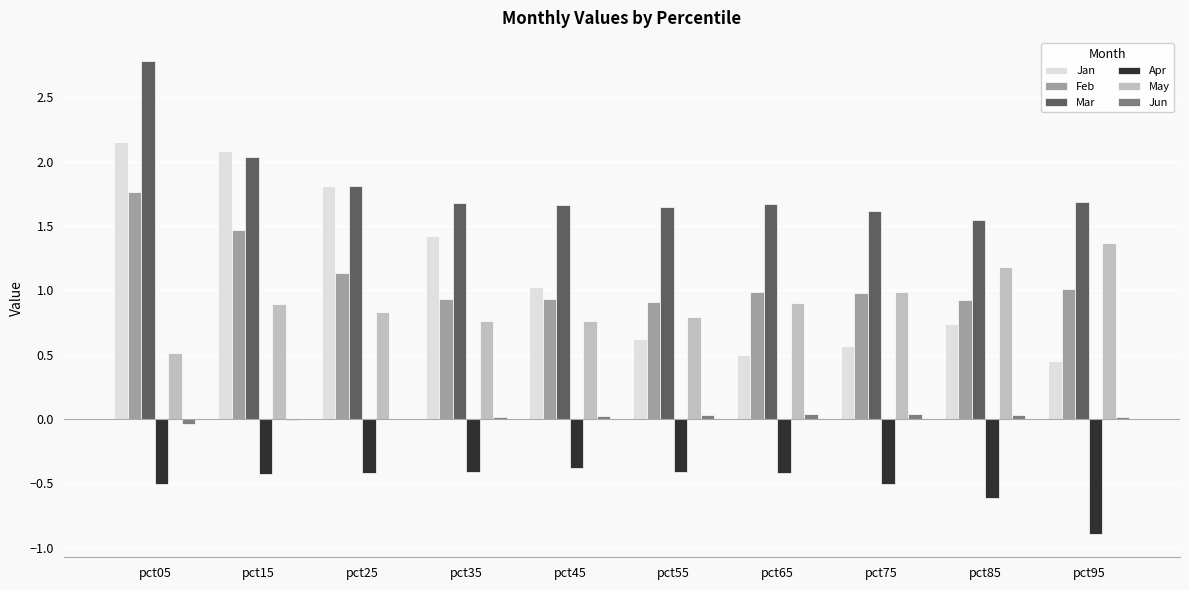

Between pct15 and pct35, which series saw the biggest shift?

Jan